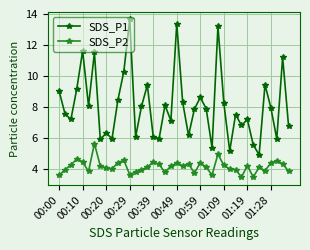

How many distinct data groups are displayed?

2